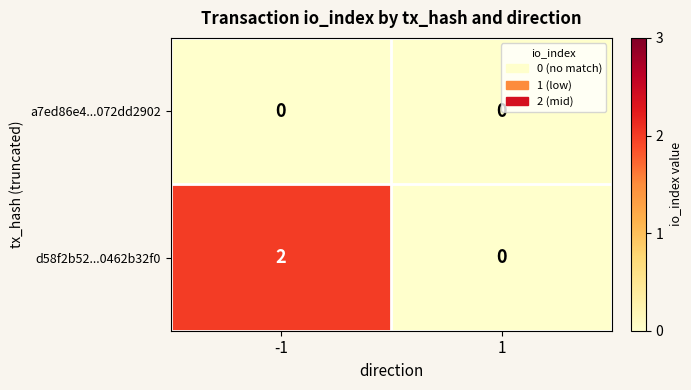

List the series in order of their overall mean, lowest first.

a7ed86e4...072dd2902, d58f2b52...0462b32f0